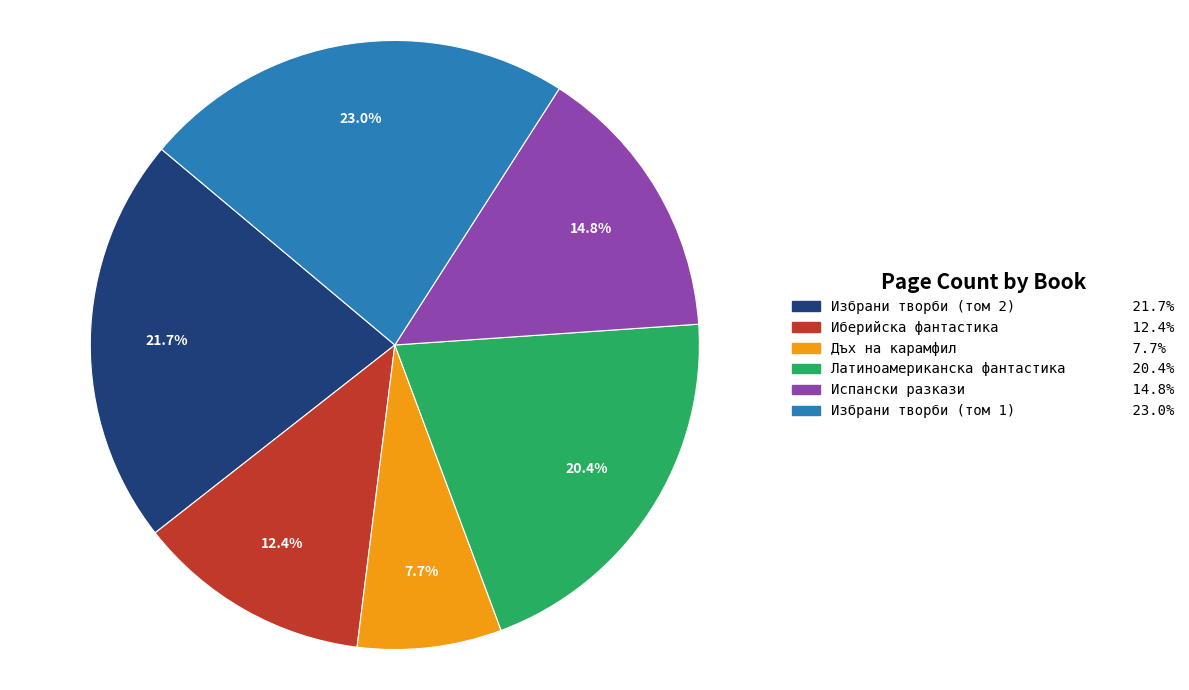

How many slices are in this pie chart?

6